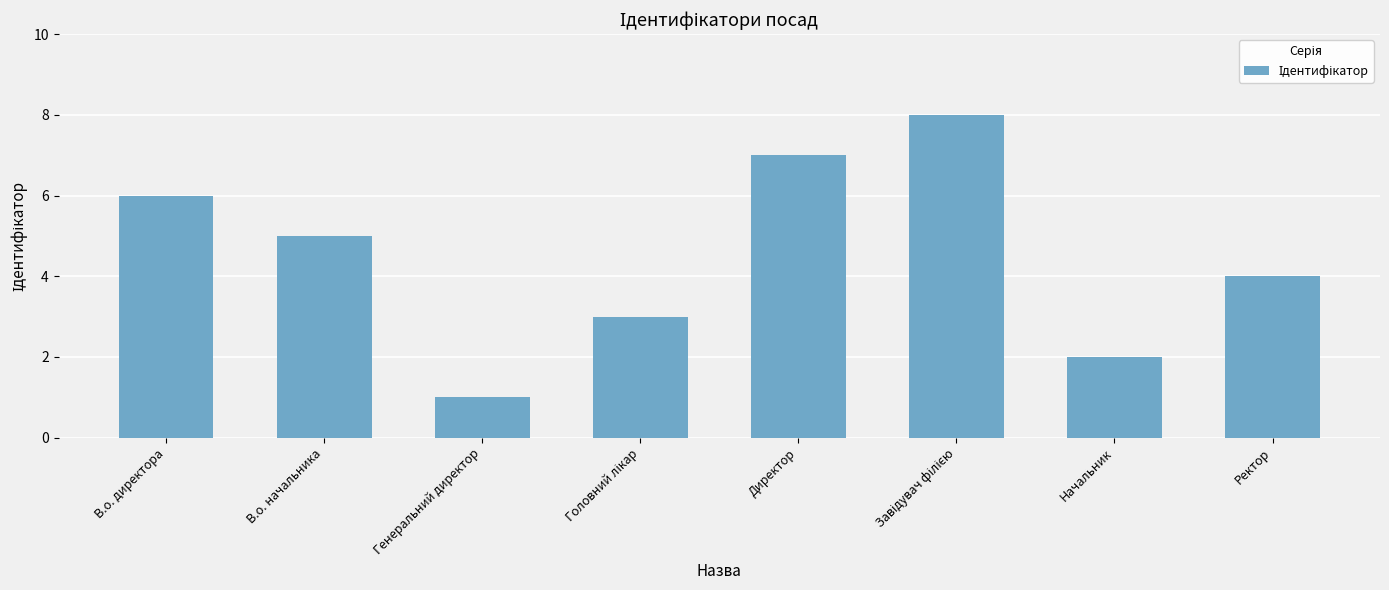

What is the sum of all values?

36